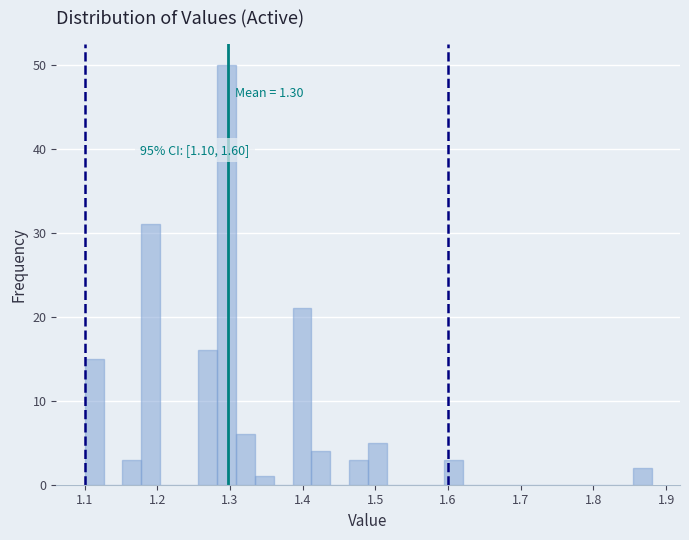

Read against the x-axis, roughly where is the centre of the tallest bar?

1.30